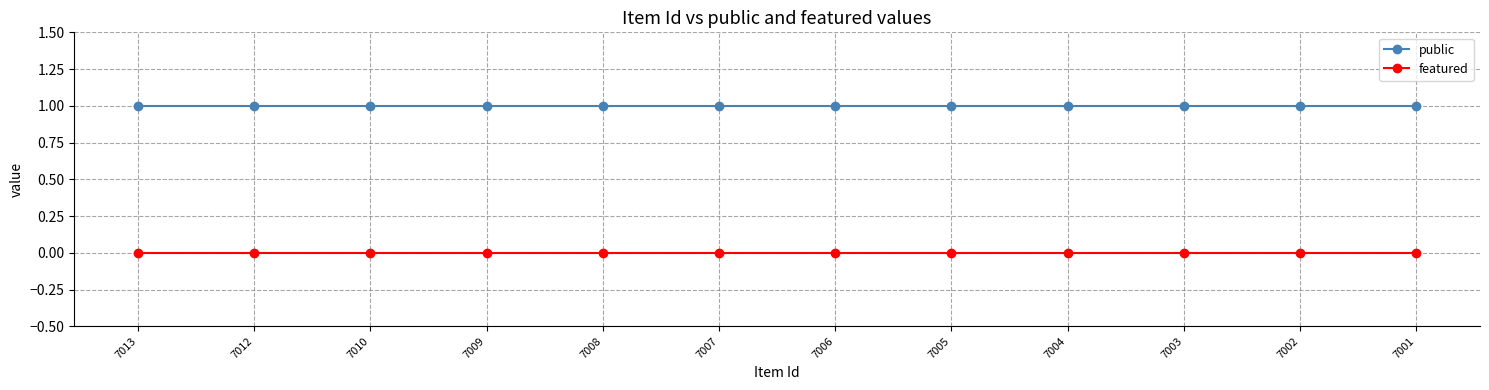

True or false: featured has a value of 0 at 7007.

True